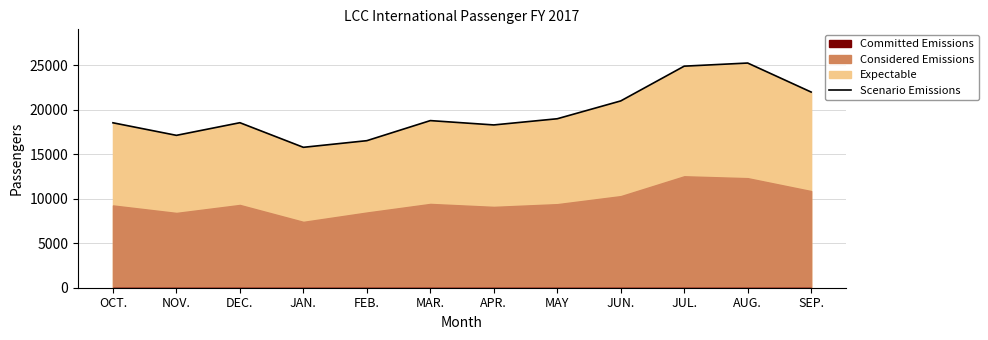

List the labels in order of value, largest first.

AUG., JUL., SEP., JUN., MAY, MAR., DEC., OCT., APR., NOV., FEB., JAN.